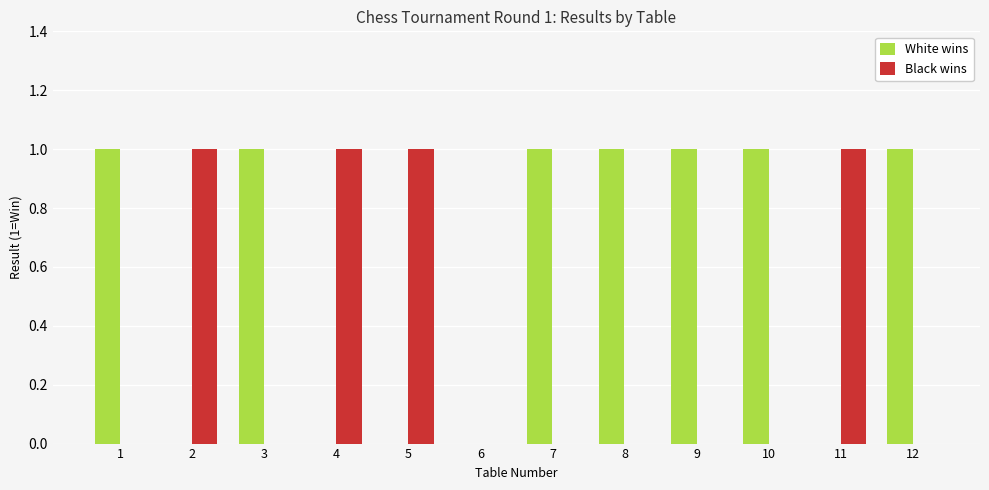

The White wins series shows 2 at 1. True or false?

False